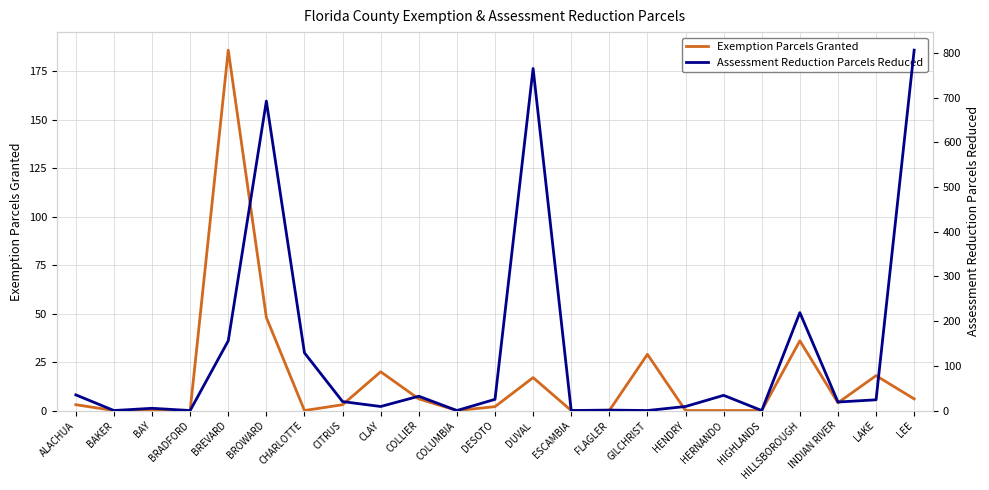

How many data points in Assessment Reduction Parcels Reduced are above 20?

11